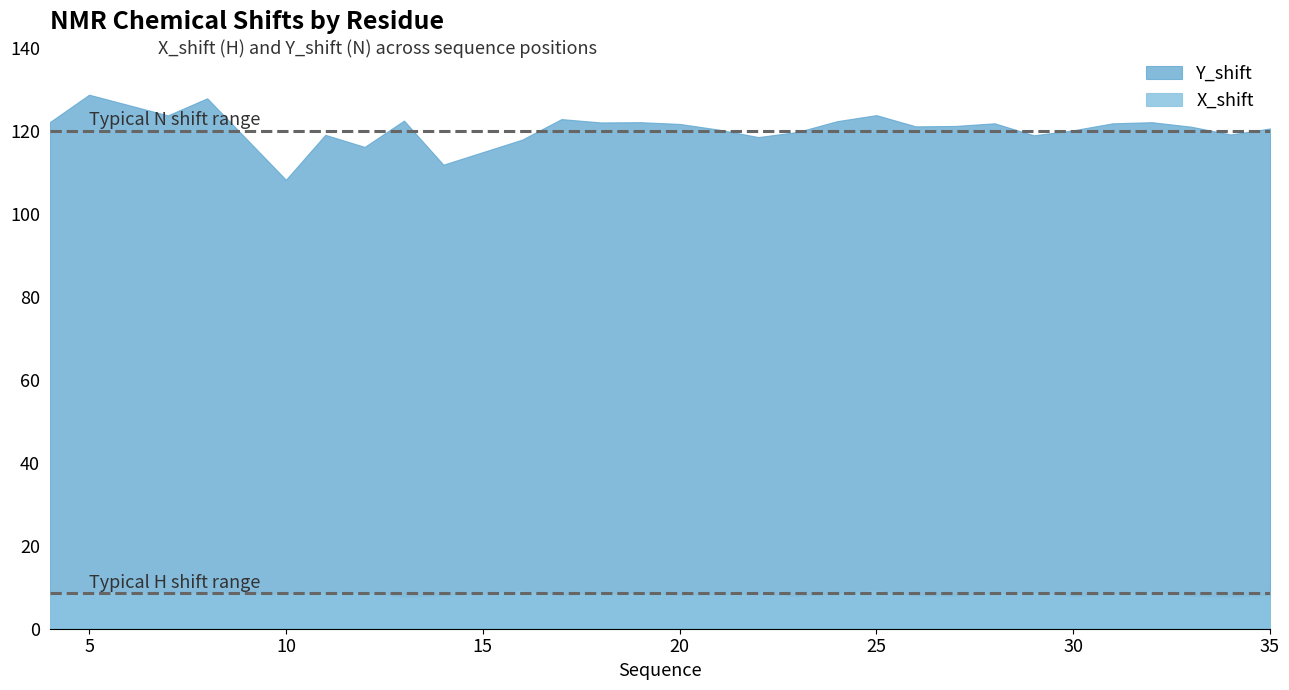

What is the difference between the second highest and second lowest values in the X_shift series?

1.6